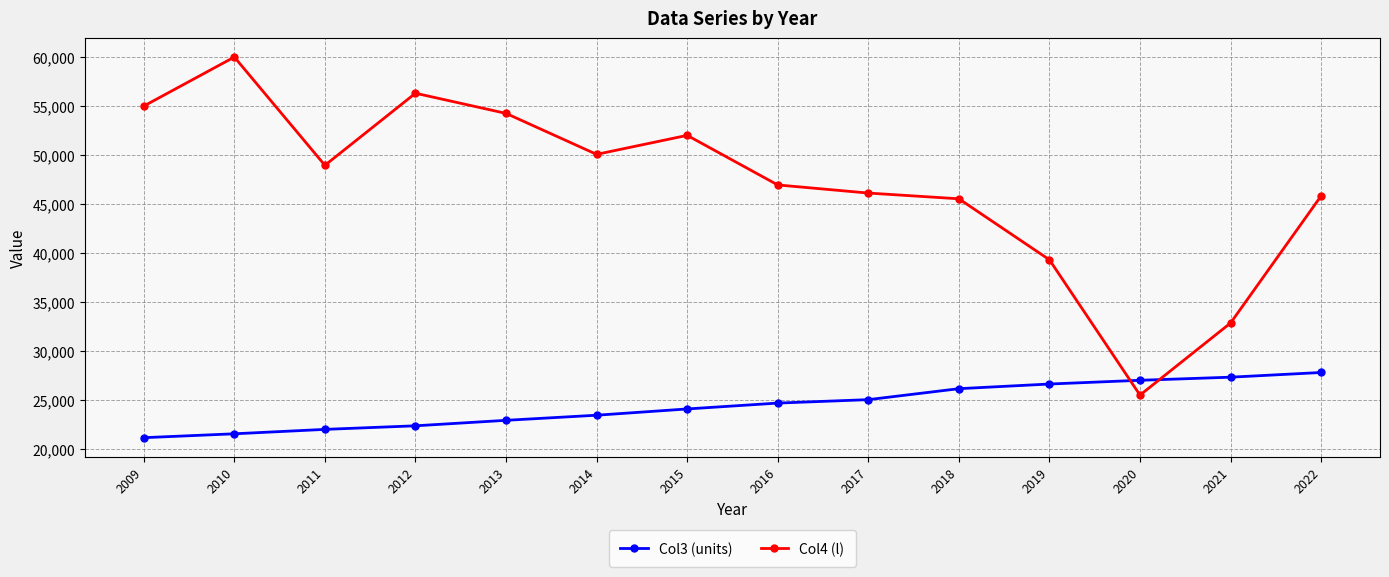

The Col4 (l) series shows 80487 at 2009. True or false?

False